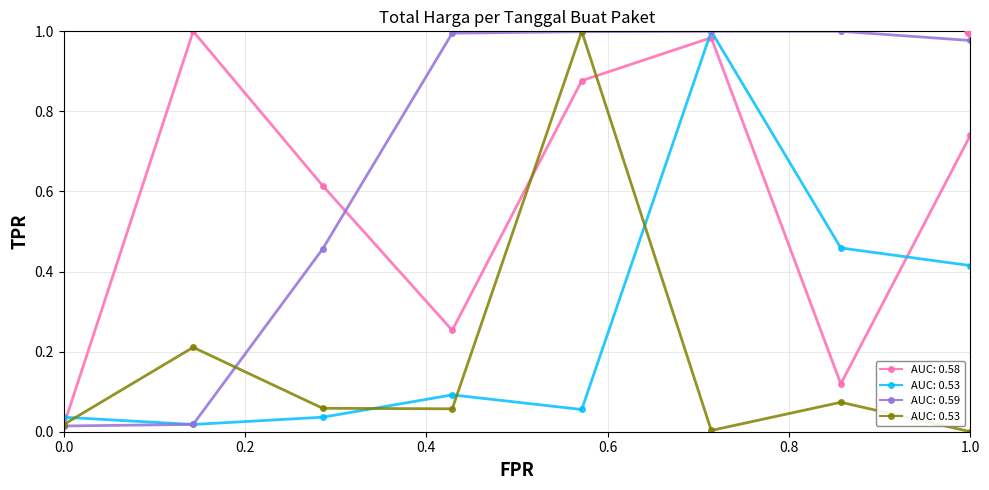

True or false: AUC: 0.58 has more than 0 interior local peaks.

True